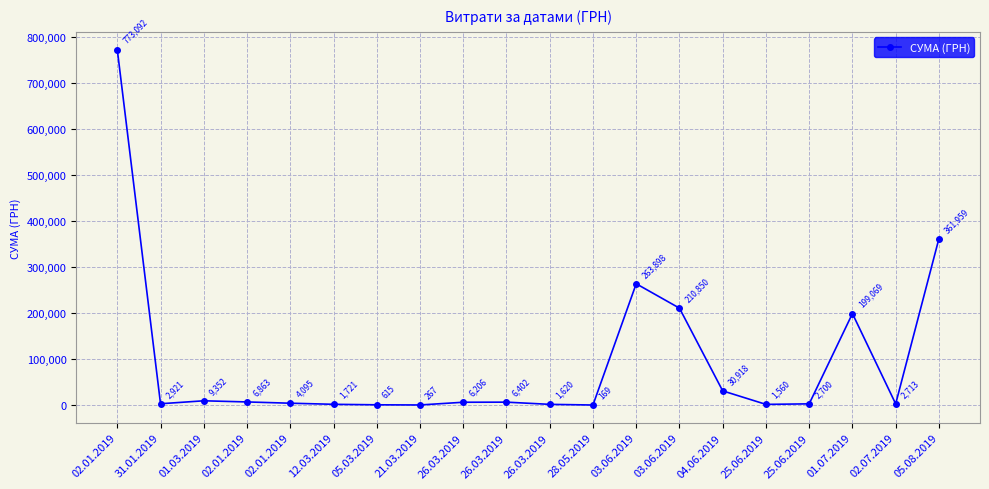

Where does the data first go above 6205?

02.01.2019